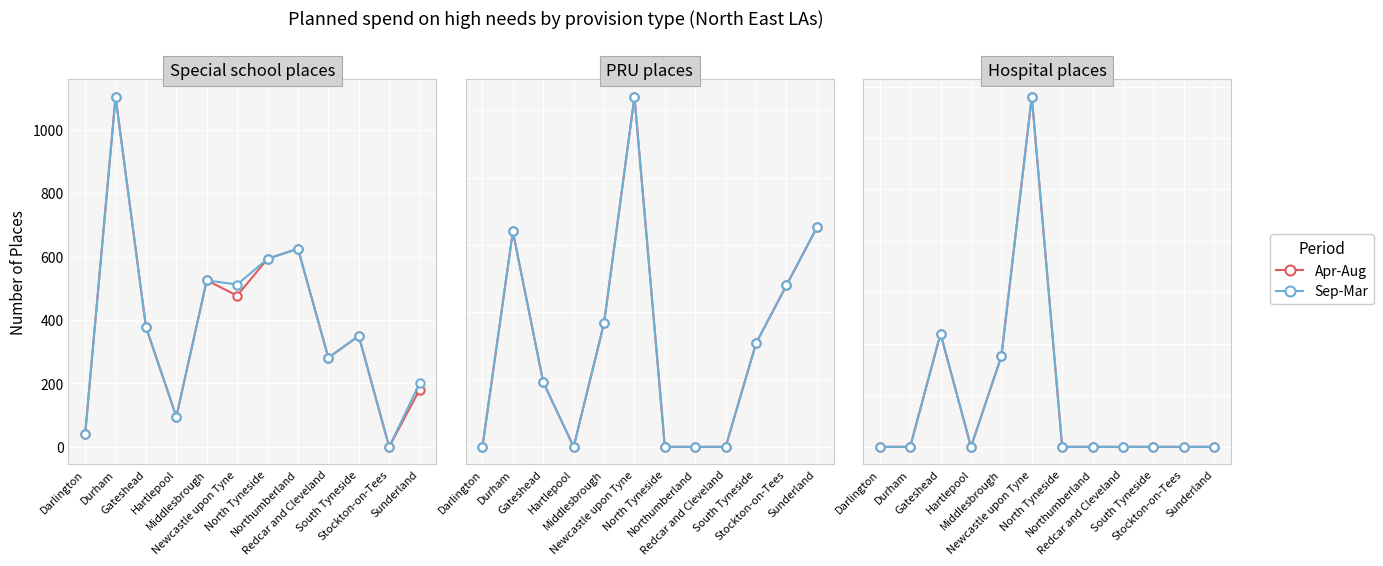

At how many categories does at least one series exceed 79?

1